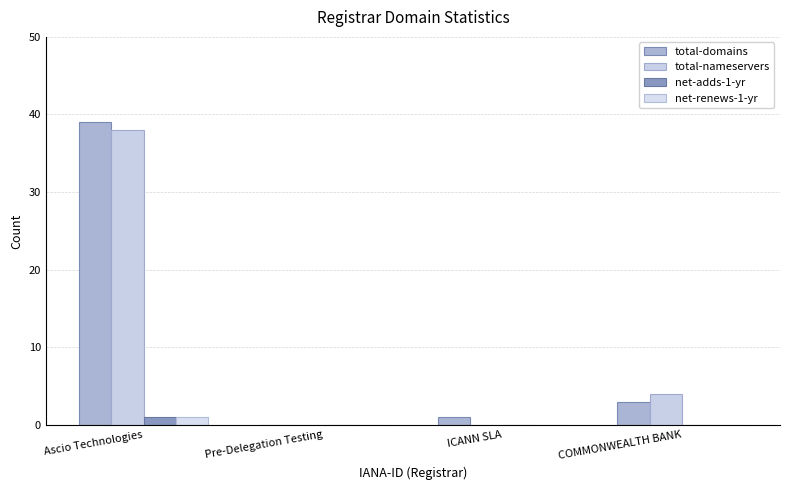

What is the label of the 3rd bar from the left?

ICANN SLA